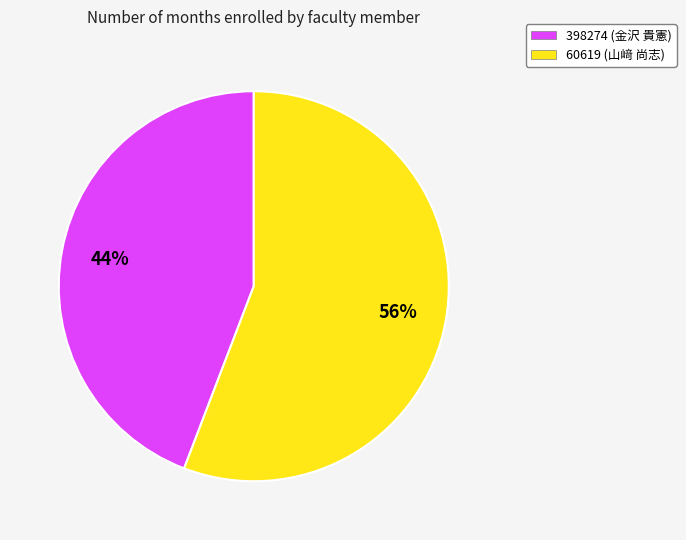

Between 60619 (山﨑 尚志) and 398274 (金沢 貴憲), which is larger?

60619 (山﨑 尚志)